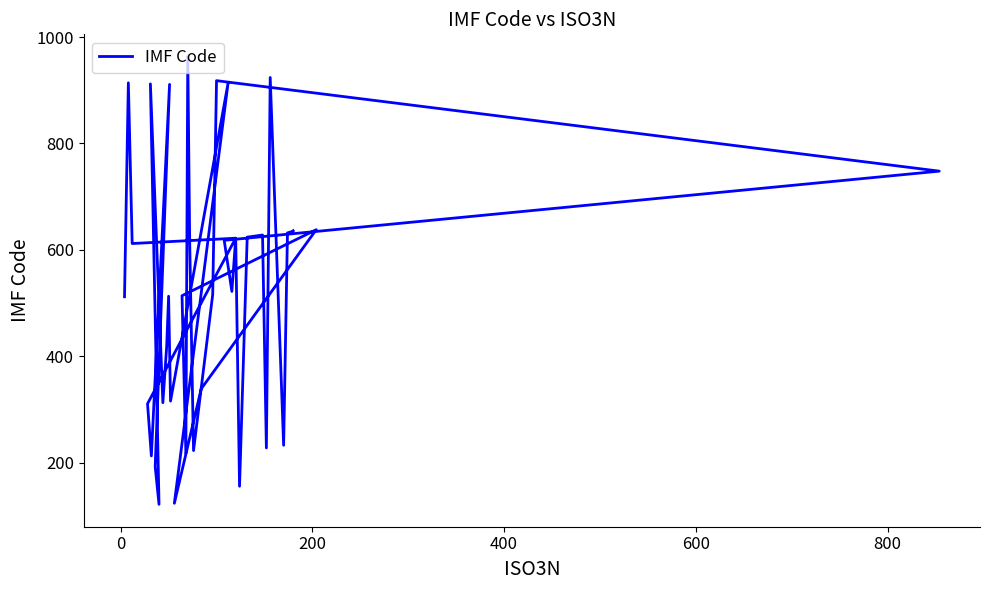

The value at 19 is 62. True or false?

False